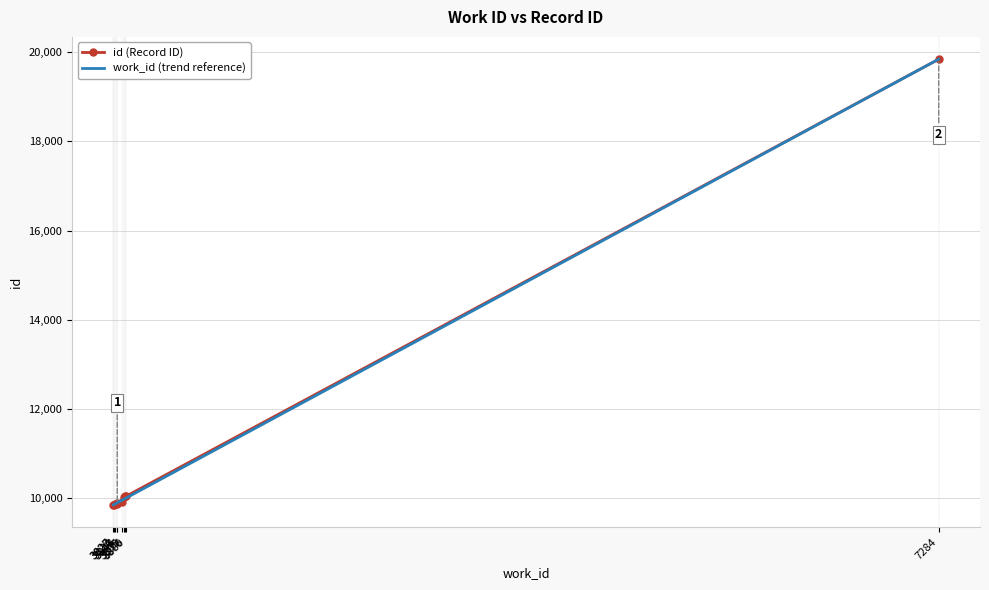

What is the maximum value for work_id (trend reference)?

19841.0